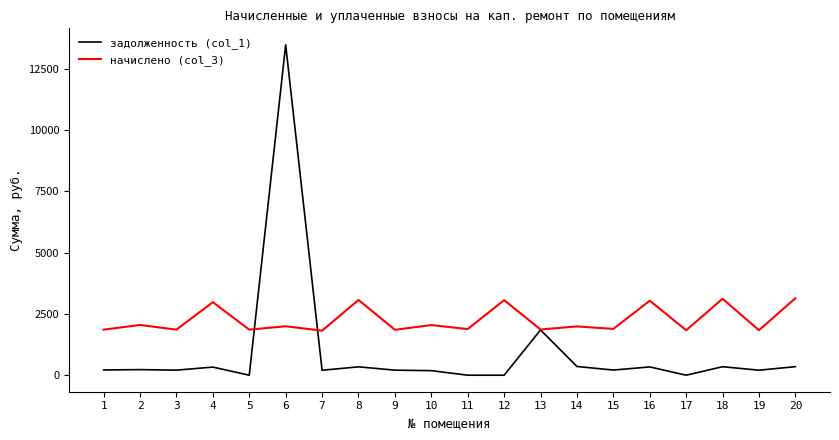

Where do начислено (col_3) and задолженность (col_1) first cross each other?

5 and 6